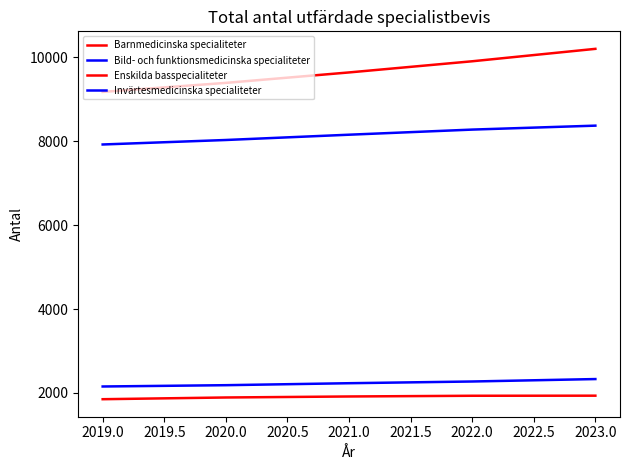

True or false: Bild- och funktionsmedicinska specialiteter has more than 1 interior local peaks.

False